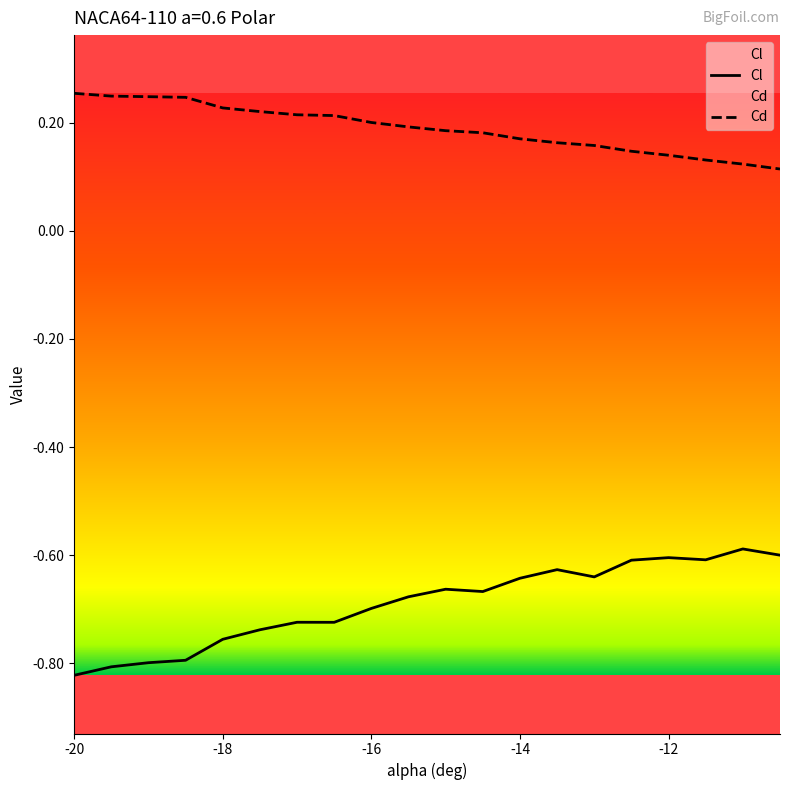

Which series has the widest spread of values?

Cl